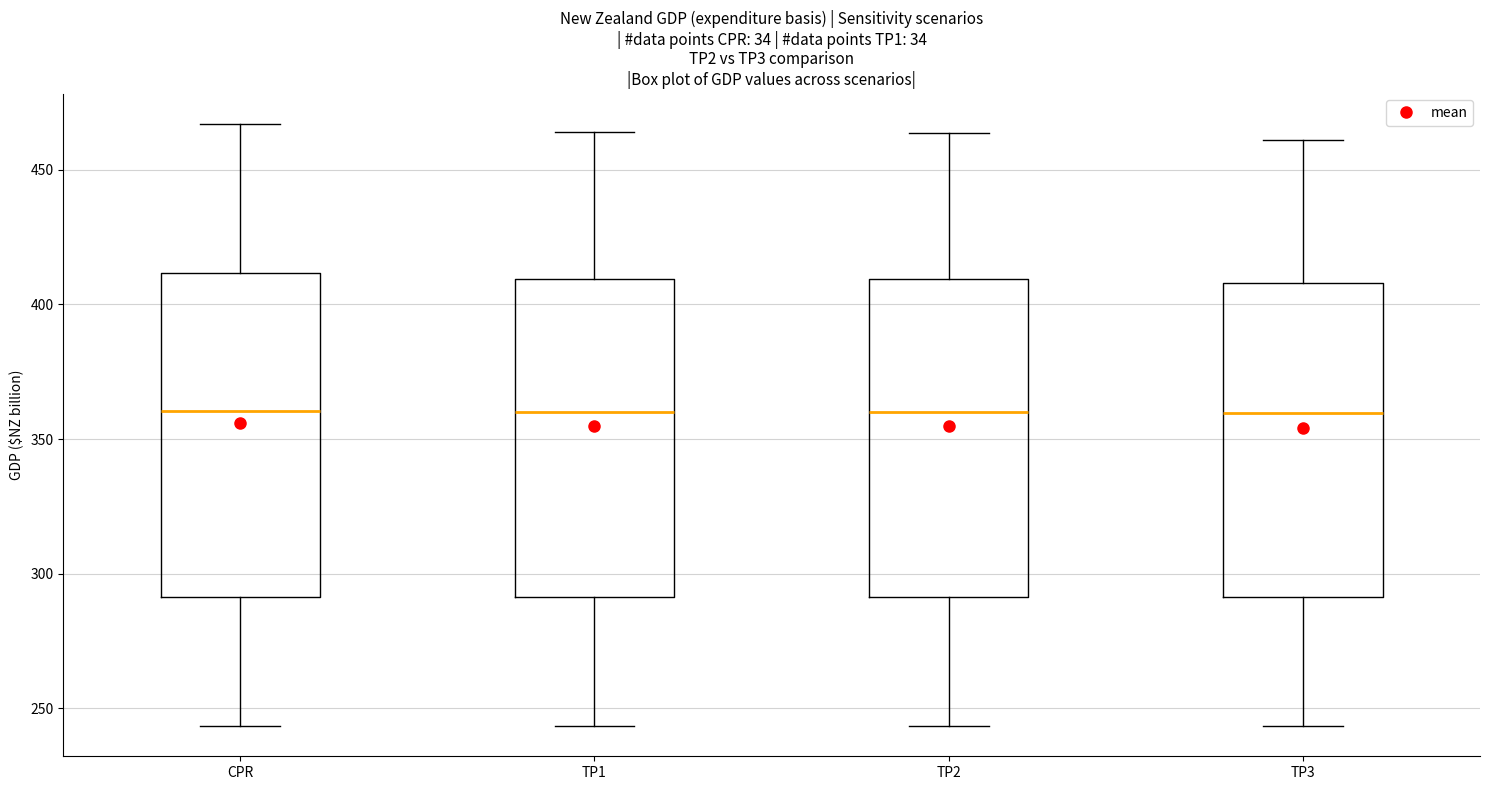

Reading left to right, read every box against the y-axis: the position of its median line, the range the box covers, and the ends of its whiskers. The values are not printed on the chart, so give them approximately, as read against the axis.

CPR: median 360, box 290 to 410, whiskers 245 to 465
TP1: median 360, box 290 to 410, whiskers 245 to 465
TP2: median 360, box 290 to 410, whiskers 245 to 465
TP3: median 360, box 290 to 410, whiskers 245 to 460